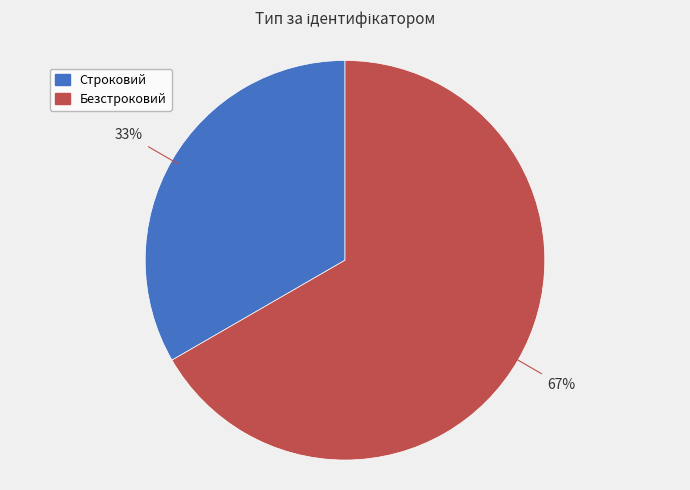

To the nearest percent, what is the average slice percentage?

50%